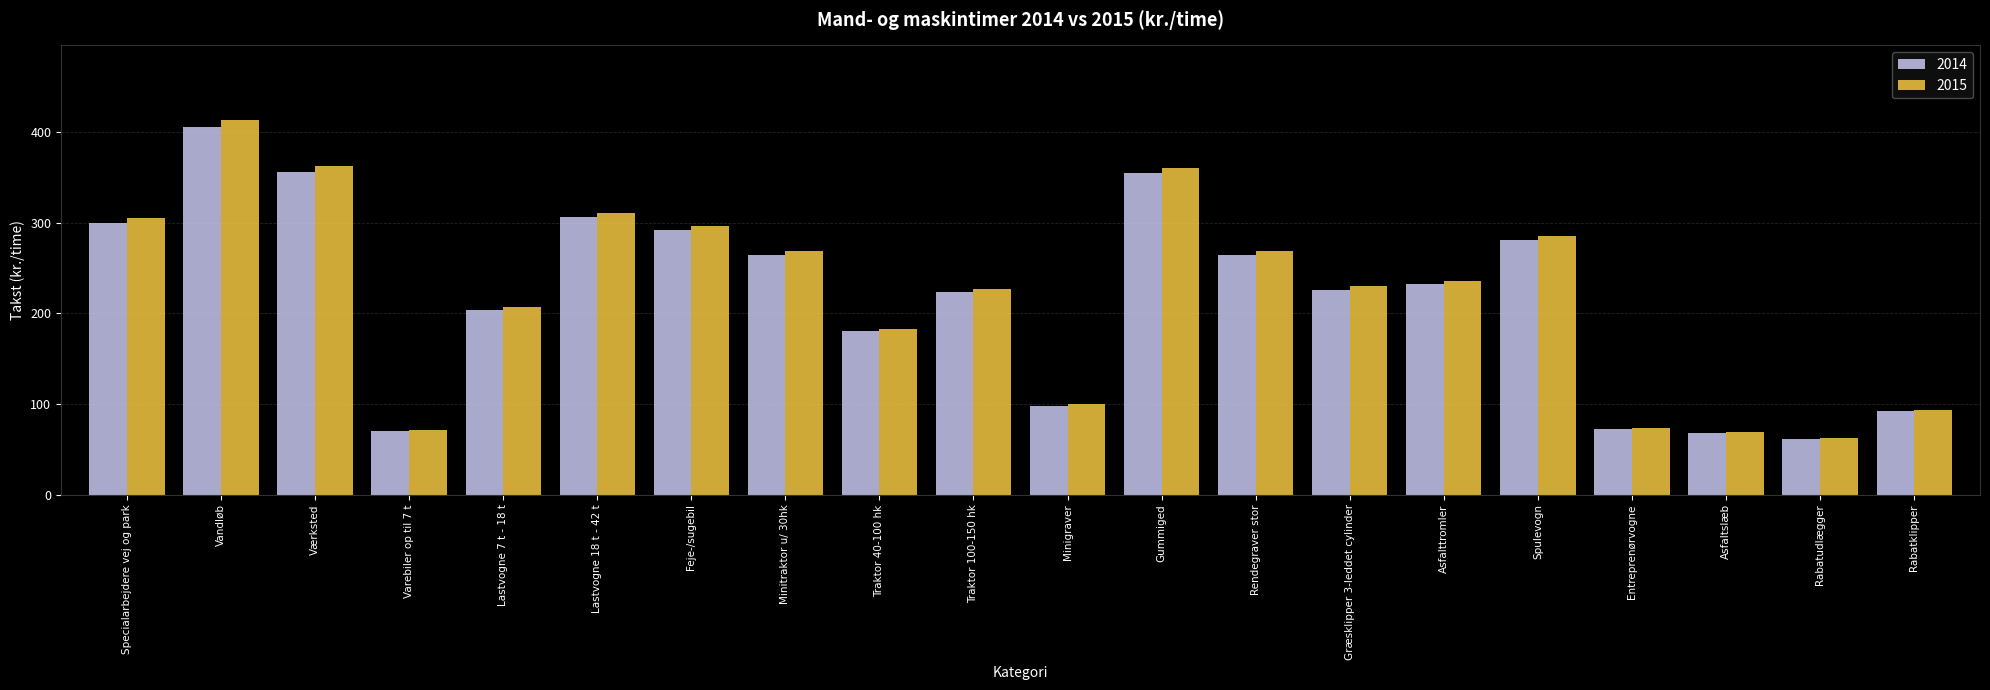

What is the sum of all 2014 values?

4348.0